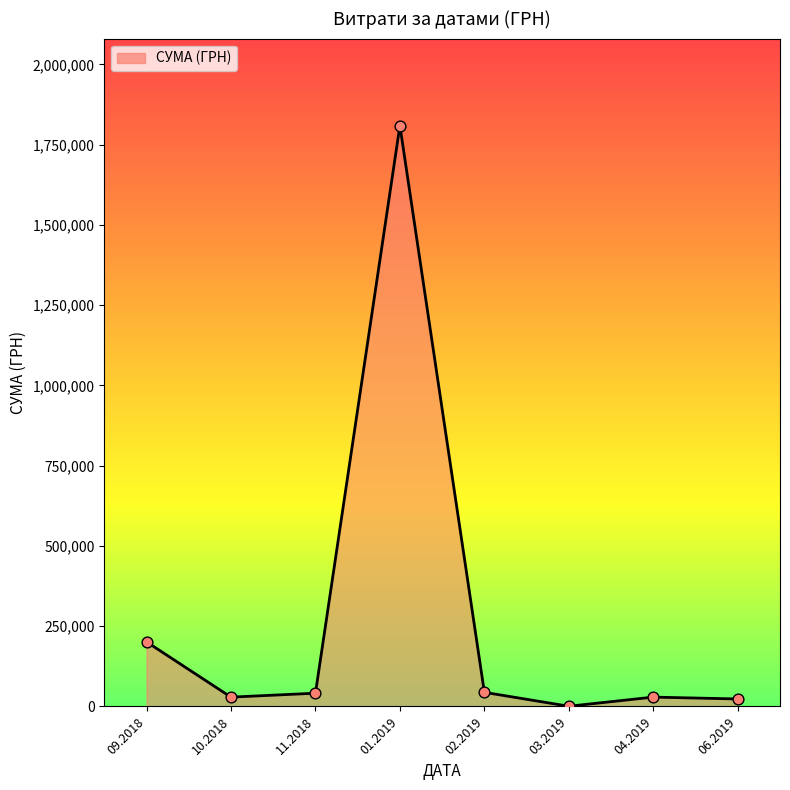

What is the sum of all values?

2177692.1